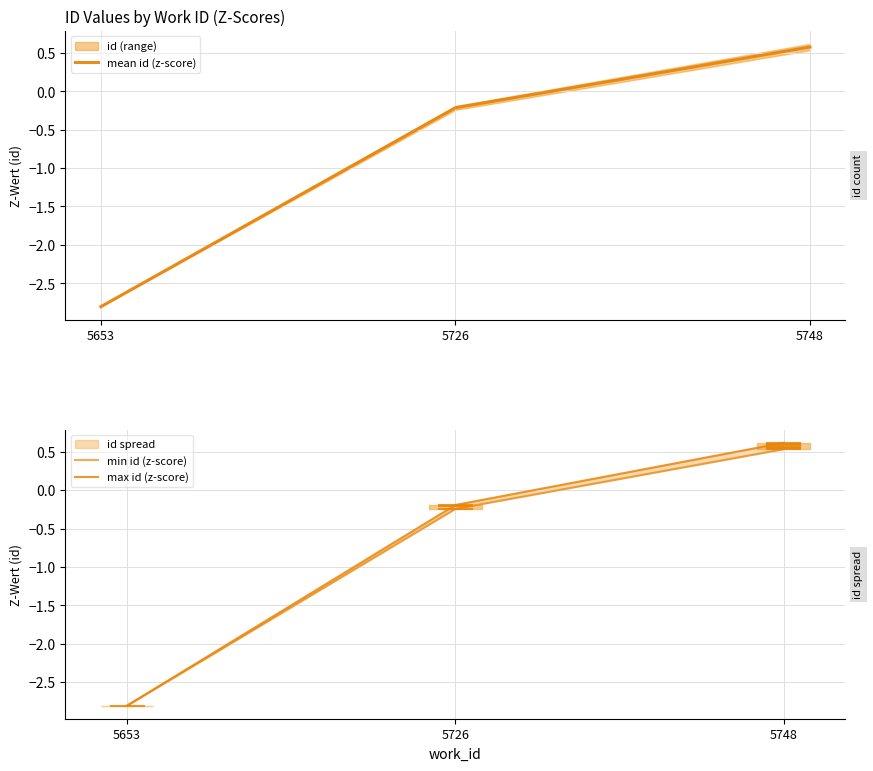

At which label does max id (z-score) first exceed 0?

5748